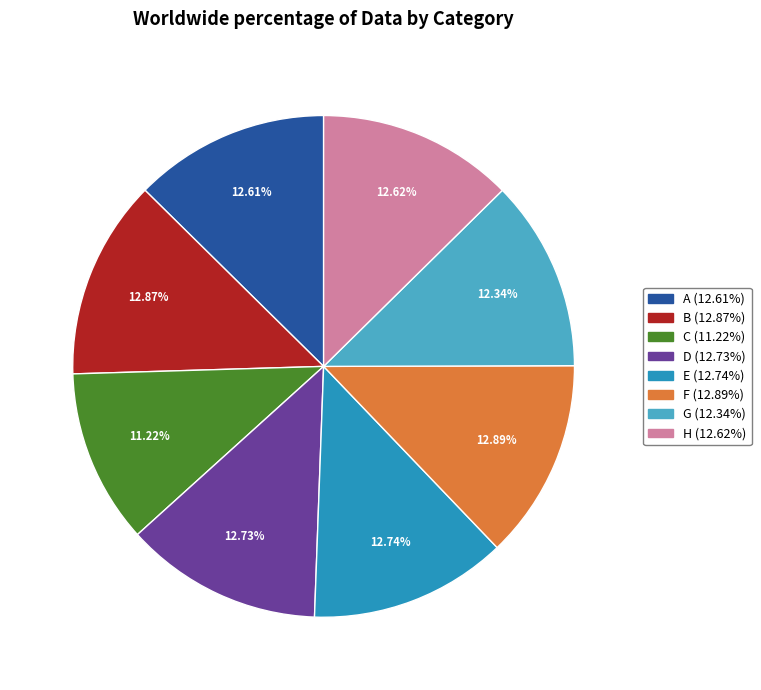

Which category has the smallest portion of the pie?

C